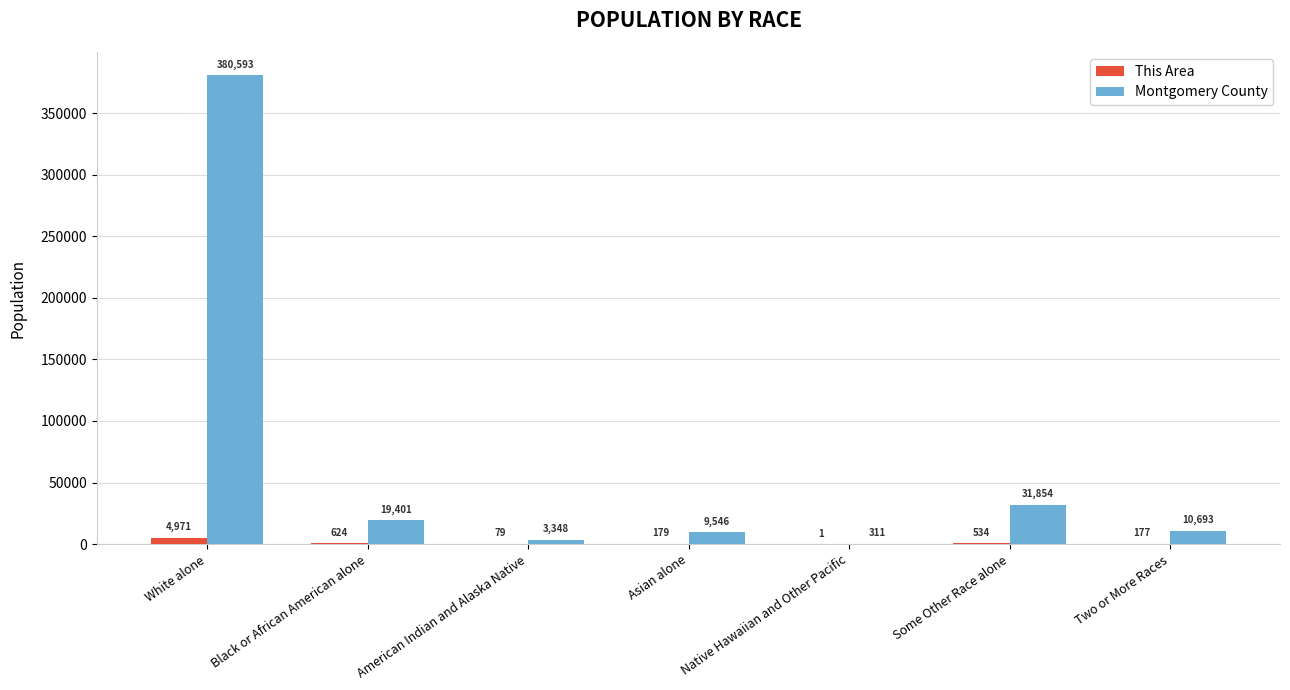

The Montgomery County series shows 46362 at Some Other Race alone. True or false?

False